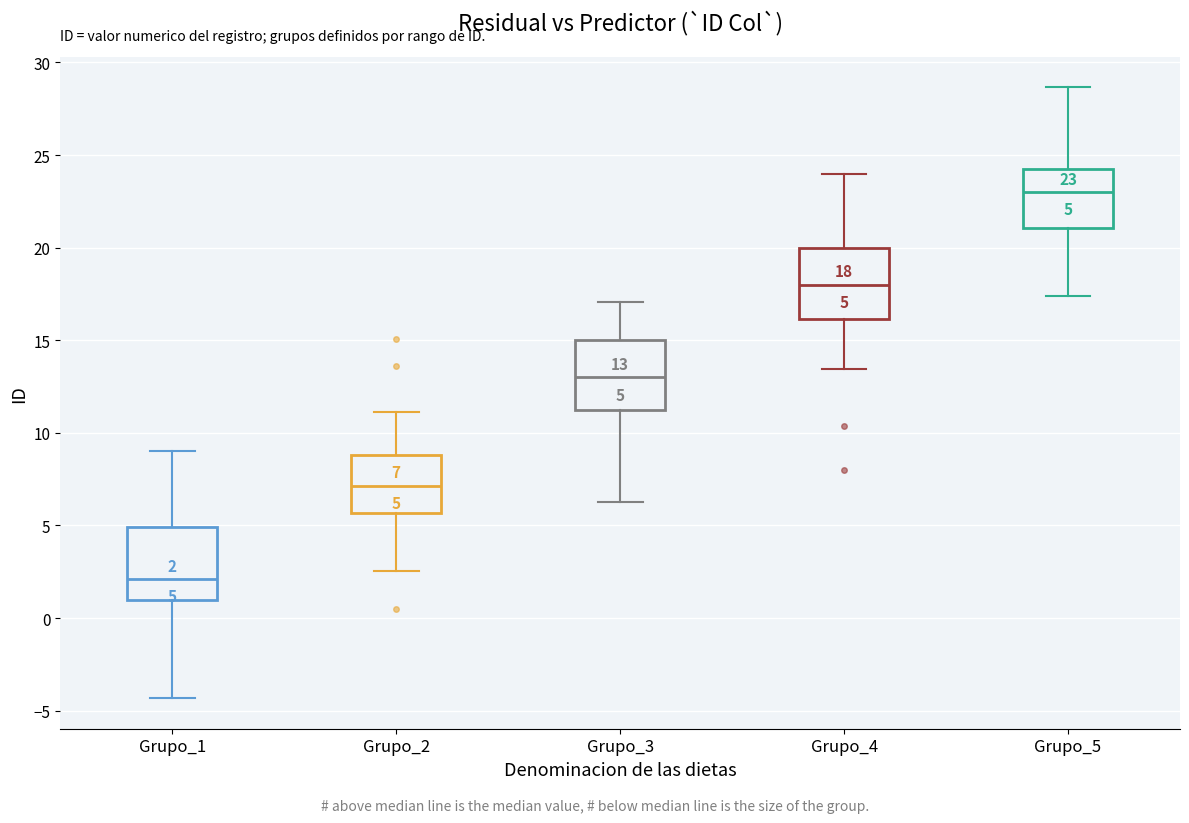

Which box's median line is the lowest?

Grupo_1